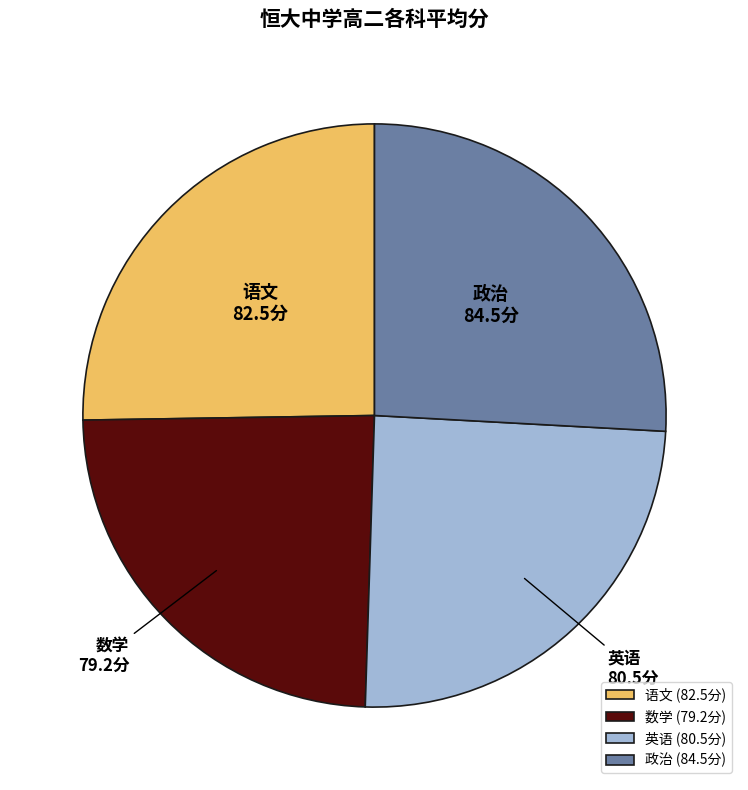

Is 英语 (80.5分) the majority of the pie?

No